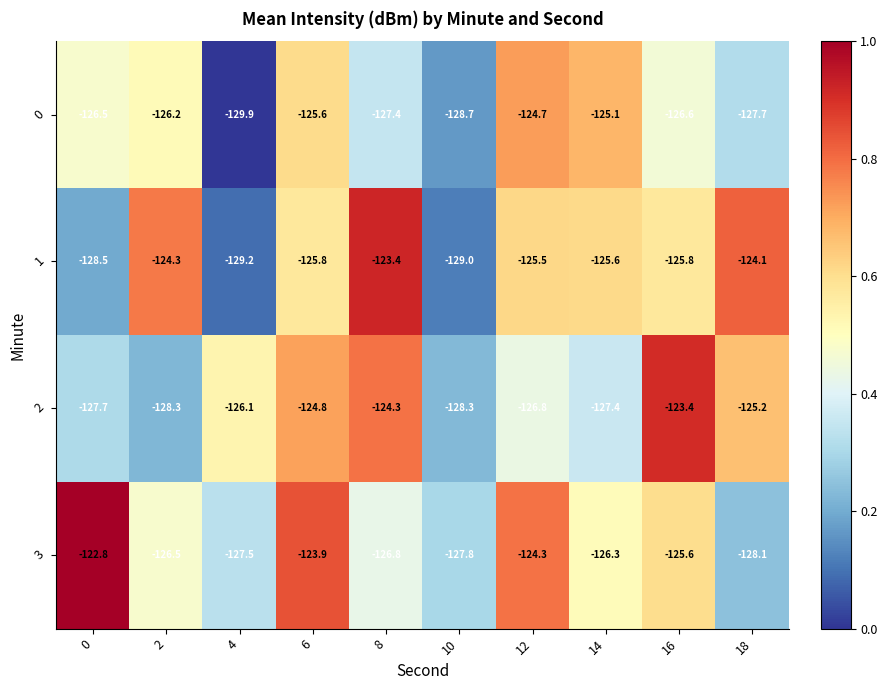

What is the approximate value of 3 at 6?

-123.9